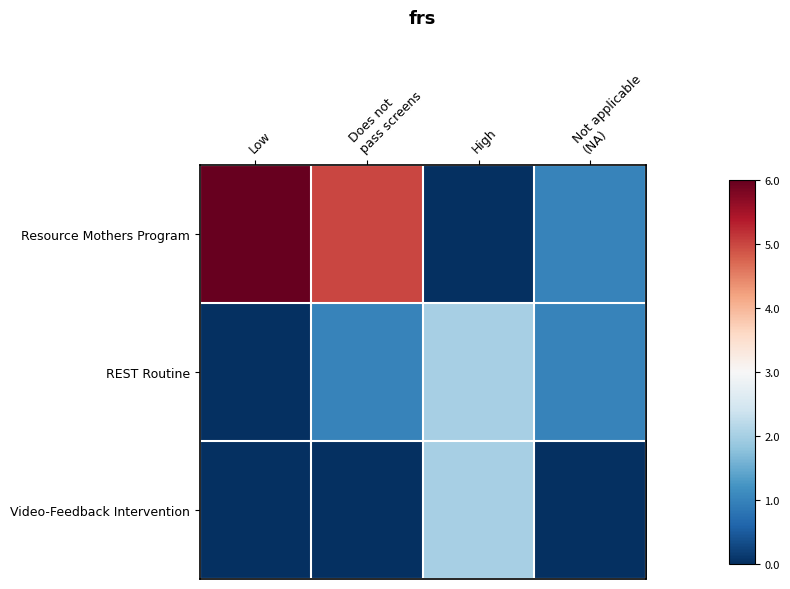

Reading left to right, list all the values displayed in this chart.

Resource Mothers Program: Low=6	Does not
pass screens=5	High=0	Not applicable
(NA)=1
REST Routine: Low=0	Does not
pass screens=1	High=2	Not applicable
(NA)=1
Video-Feedback Intervention: Low=0	Does not
pass screens=0	High=2	Not applicable
(NA)=0